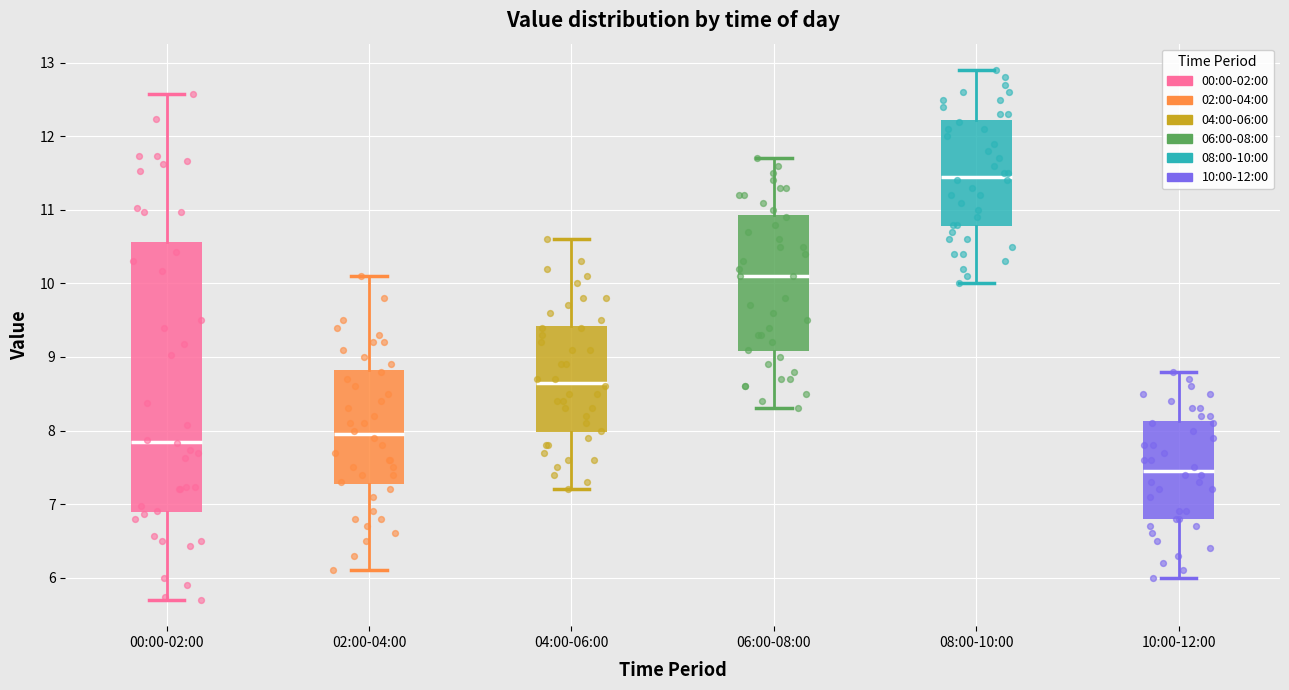

Which box is the tallest, from its lower edge to its upper edge?

00:00-02:00